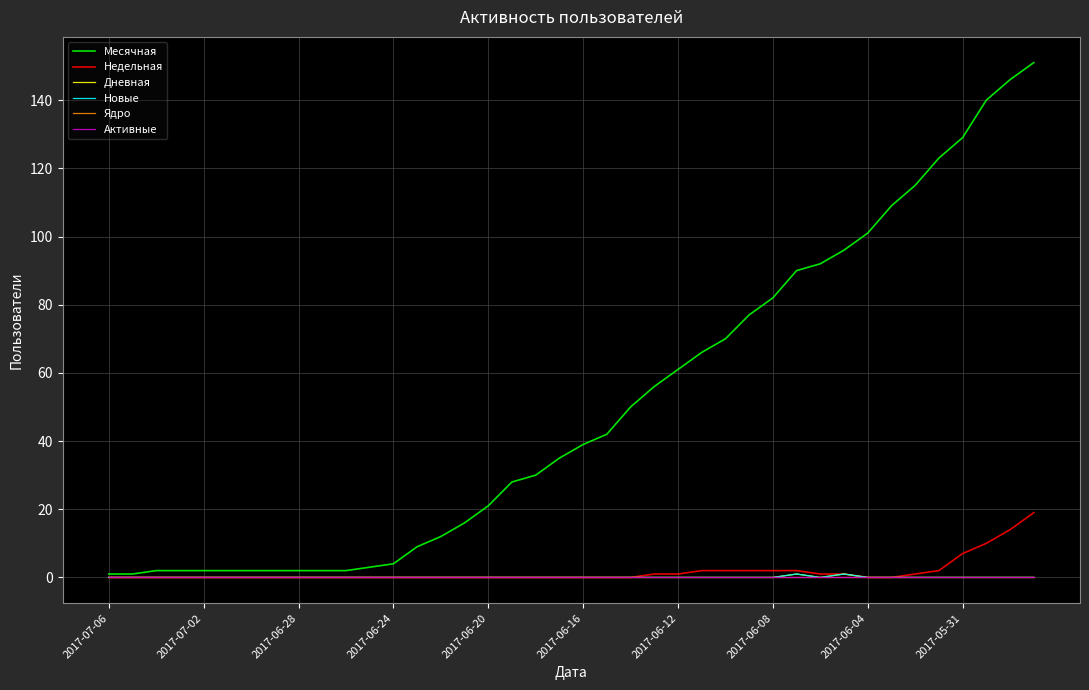

Is this an area chart (filled region under the line)?

No